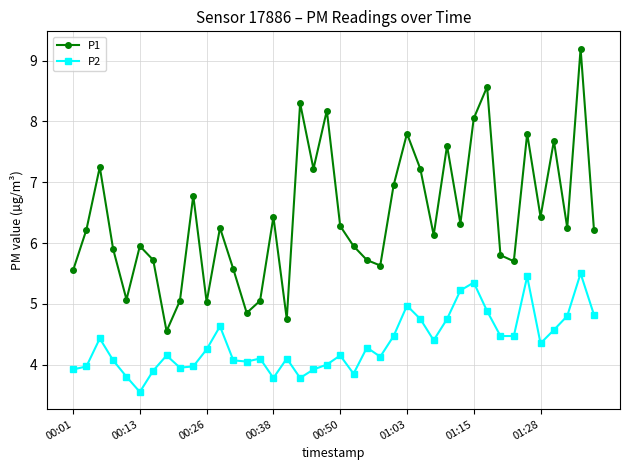

In P1, how many points are lower than both neighbors (excluding endpoints)?

12